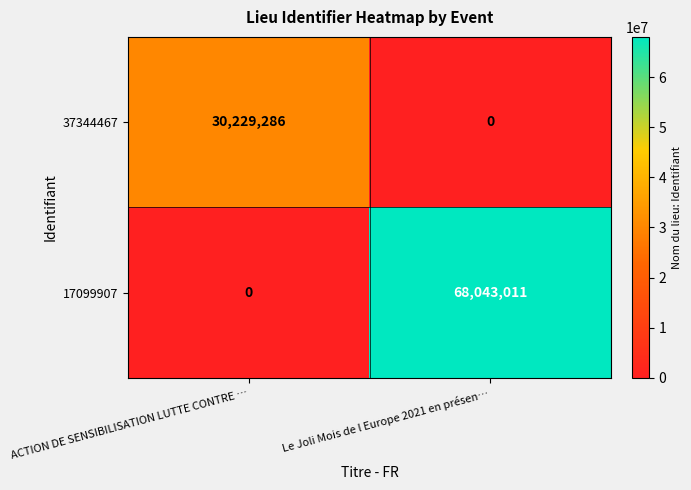

At which category is the sum across all series the highest?

Le Joli Mois de l Europe 2021 en présen…